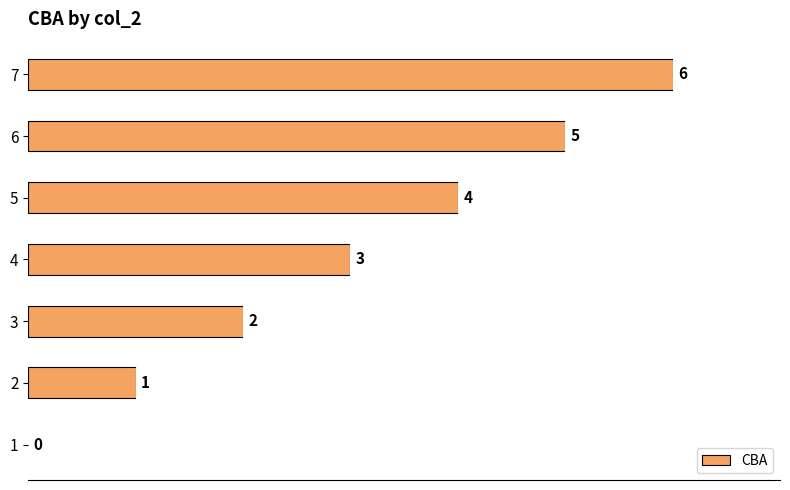

What is the average value?

3